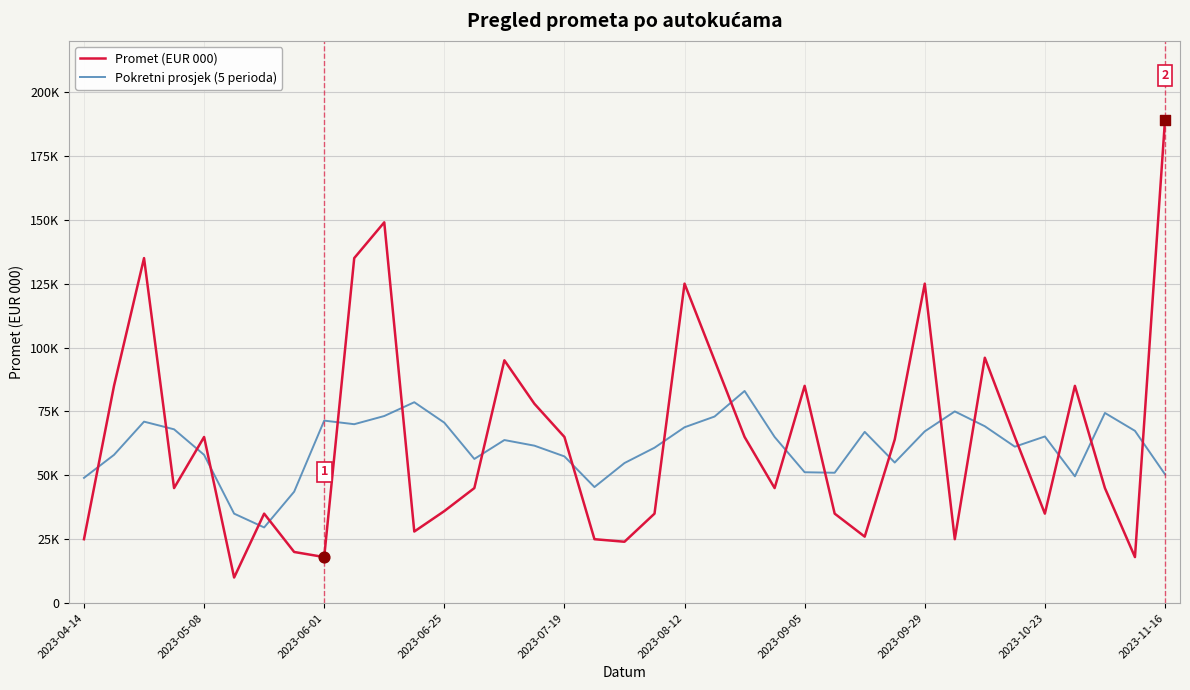

What are all the series names shown in the legend?

Promet (EUR 000), Pokretni prosjek (5 perioda)